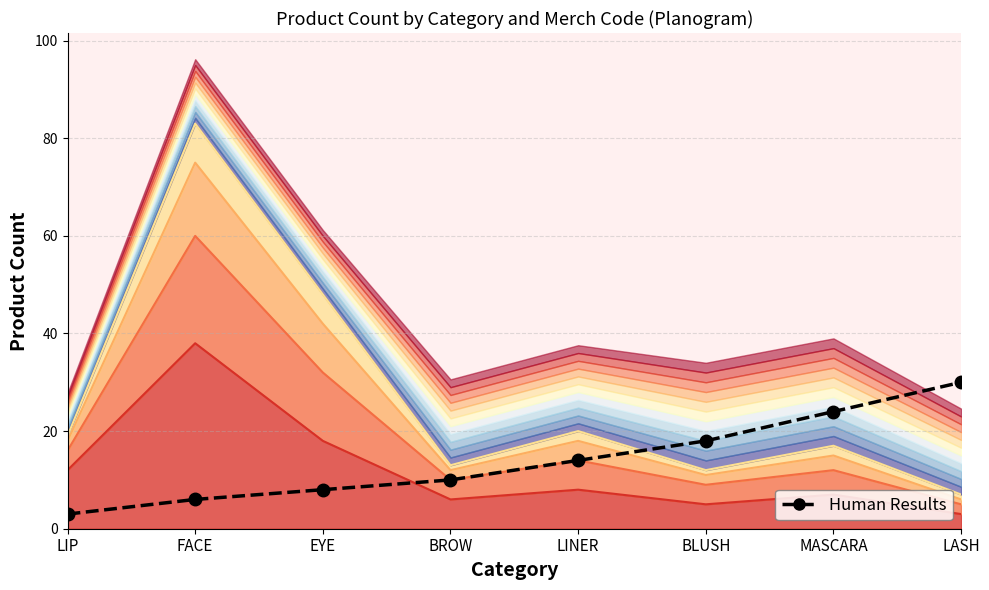

At which category does the chart reach its minimum across all series?

LIP